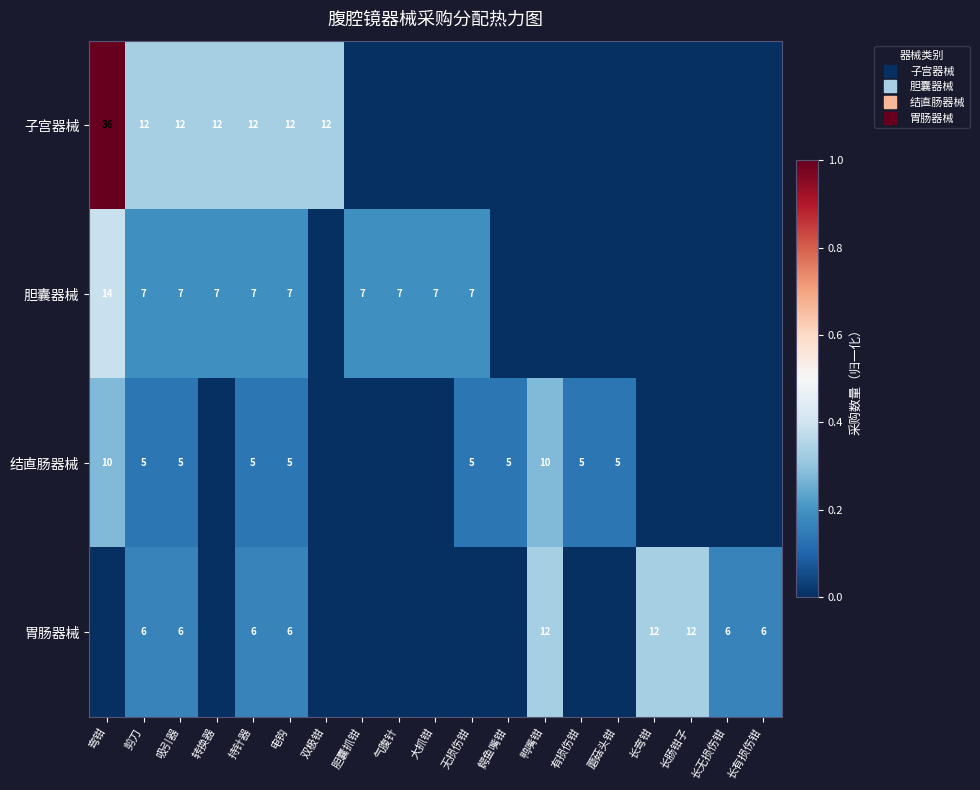

What is the average value of the 结直肠器械 series?

0.1